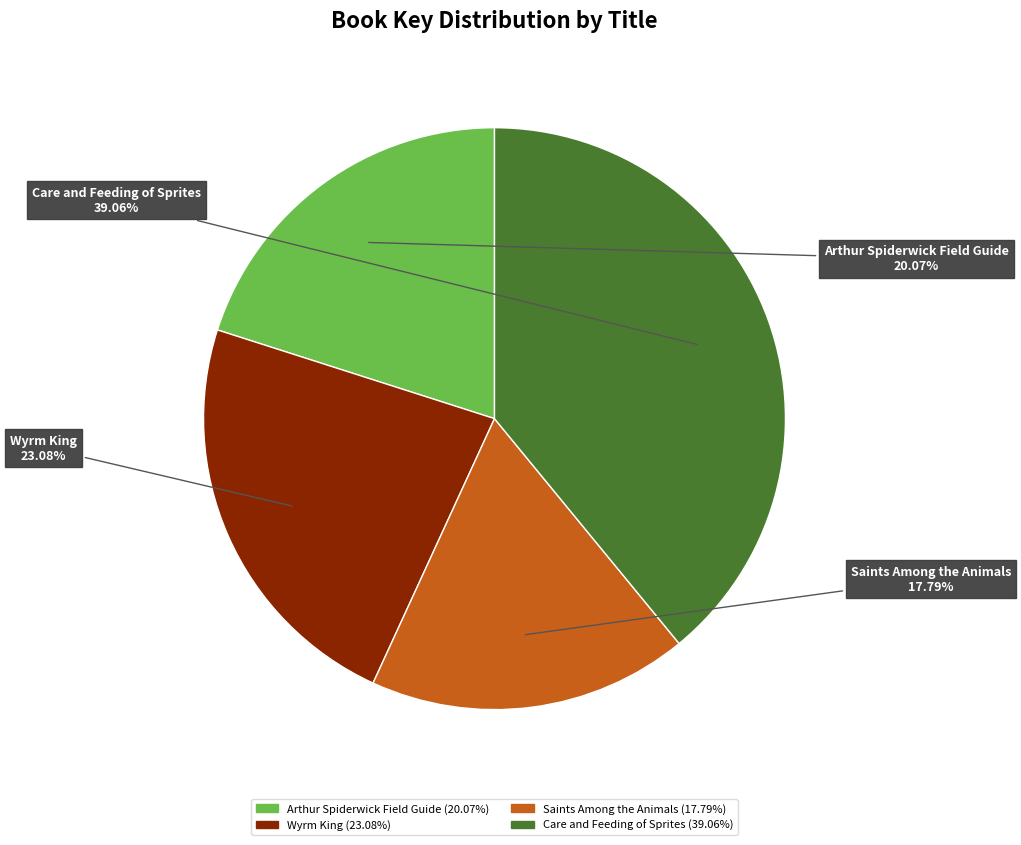

True or false: Wyrm King accounts for 14% of the total.

False